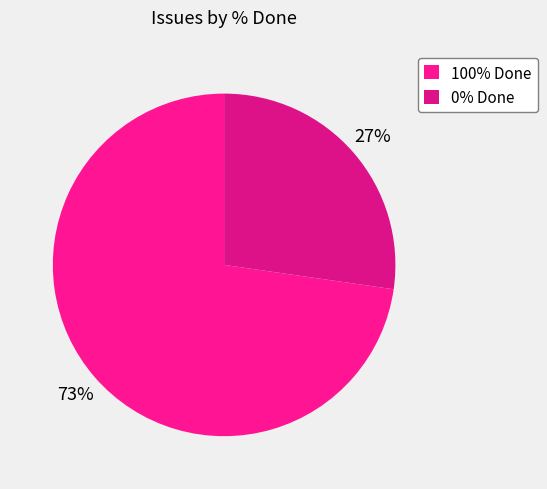

How many segments does this pie chart have?

2